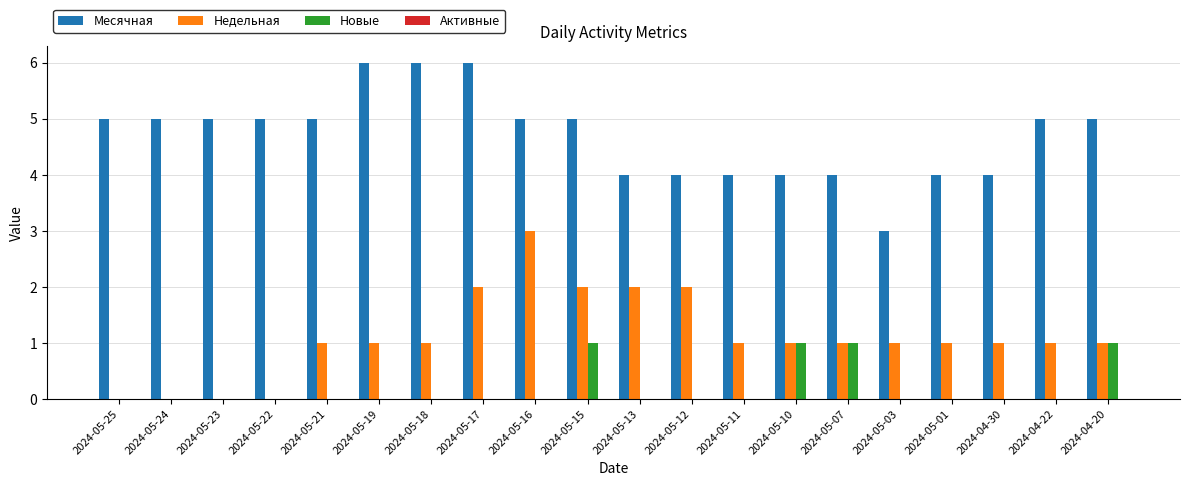

Which series changed the most between 2024-05-17 and 2024-05-11?

Месячная